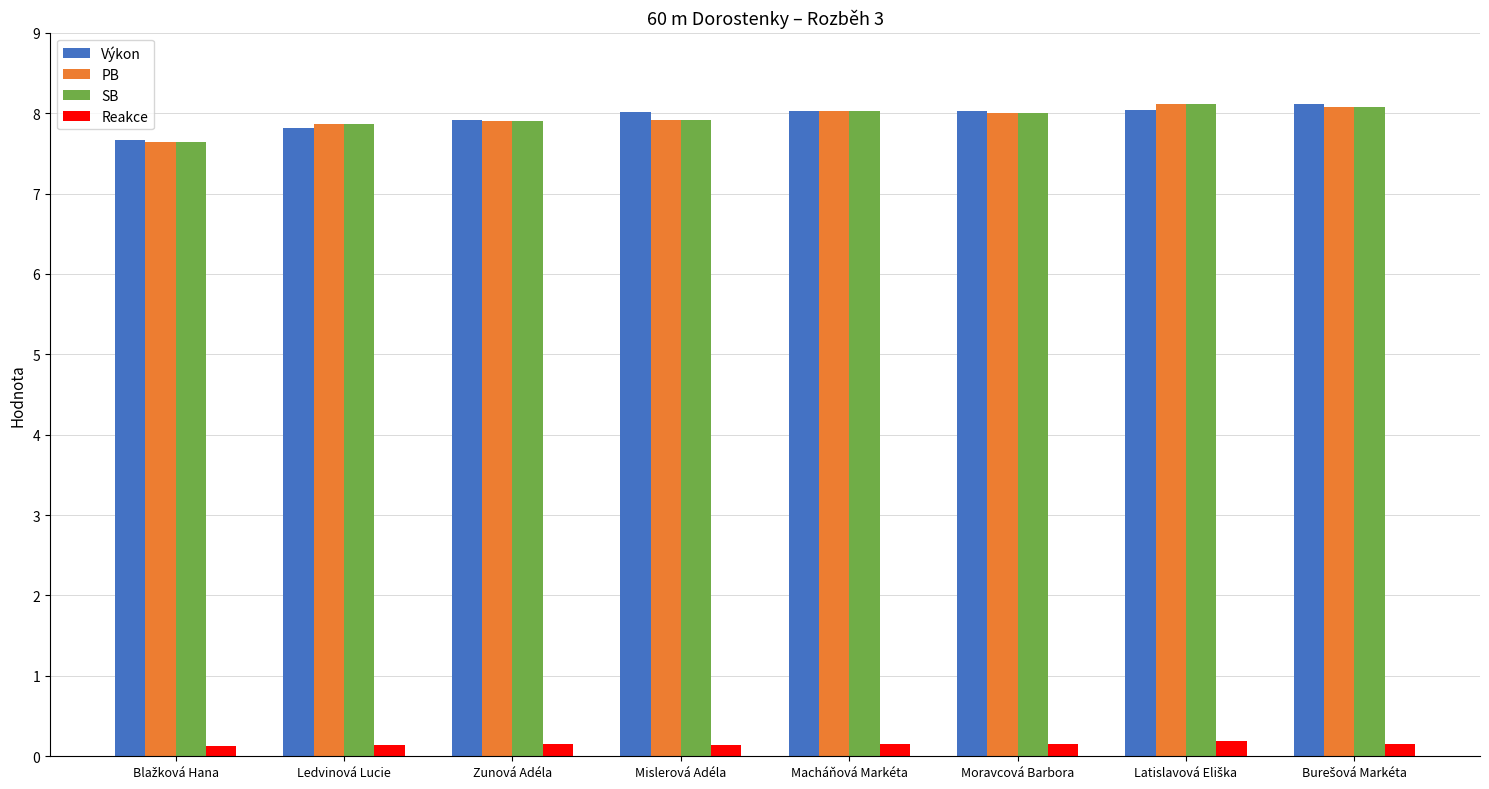

What is the sum of all SB values?

63.5